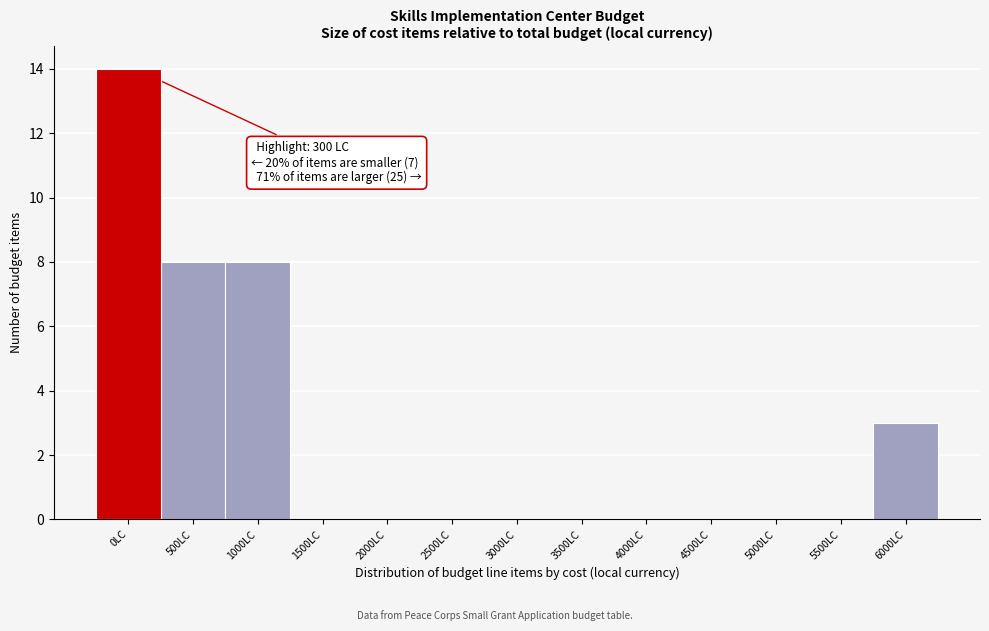

Reading left to right, what are all the values shown in this chart?

0LC=14	500LC=8	1000LC=8	1500LC=0	2000LC=0	2500LC=0	3000LC=0	3500LC=0	4000LC=0	4500LC=0	5000LC=0	5500LC=0	6000LC=3